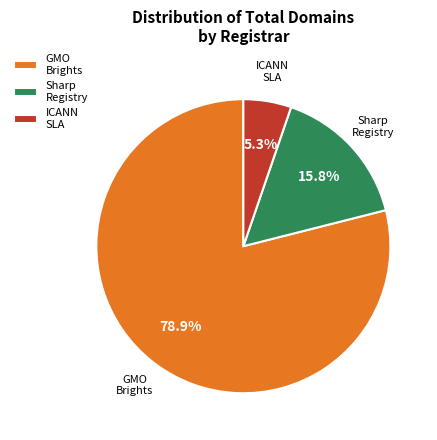

What is the largest slice in the pie chart?

GMO Brights